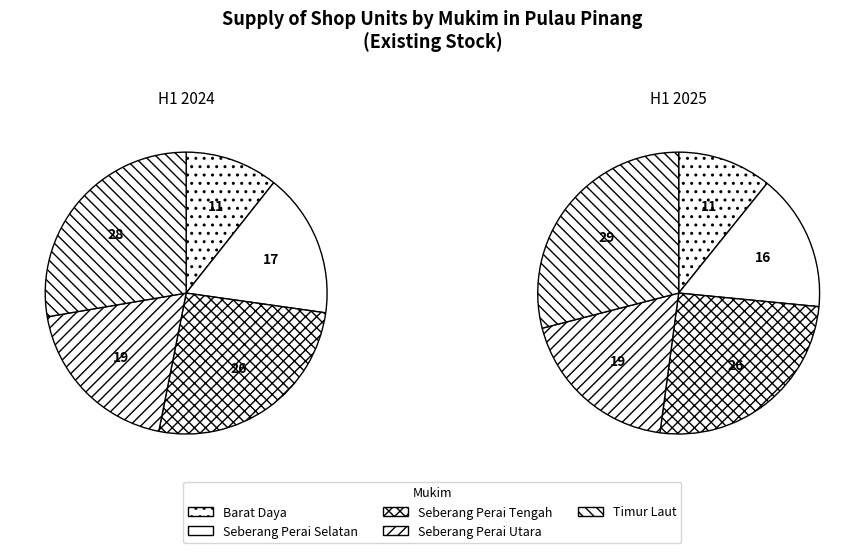

True or false: Seberang Perai Utara accounts for 8% of the total.

False